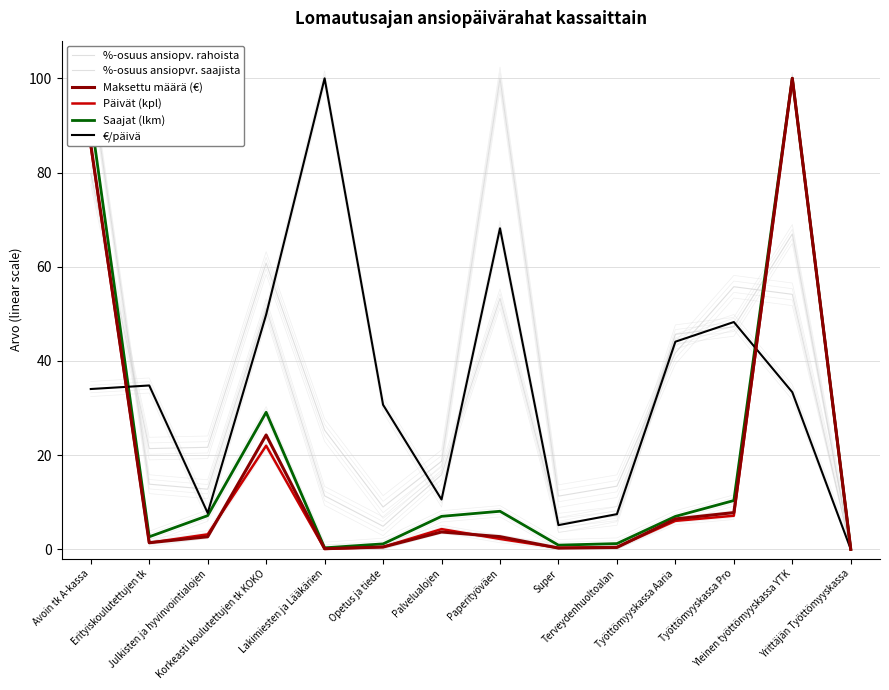

Between which two adjacent categories do Päivät (kpl) and %-osuus ansiopvr. saajista first intersect?

Avoin tk A-kassa and Erityiskoulutettujen tk